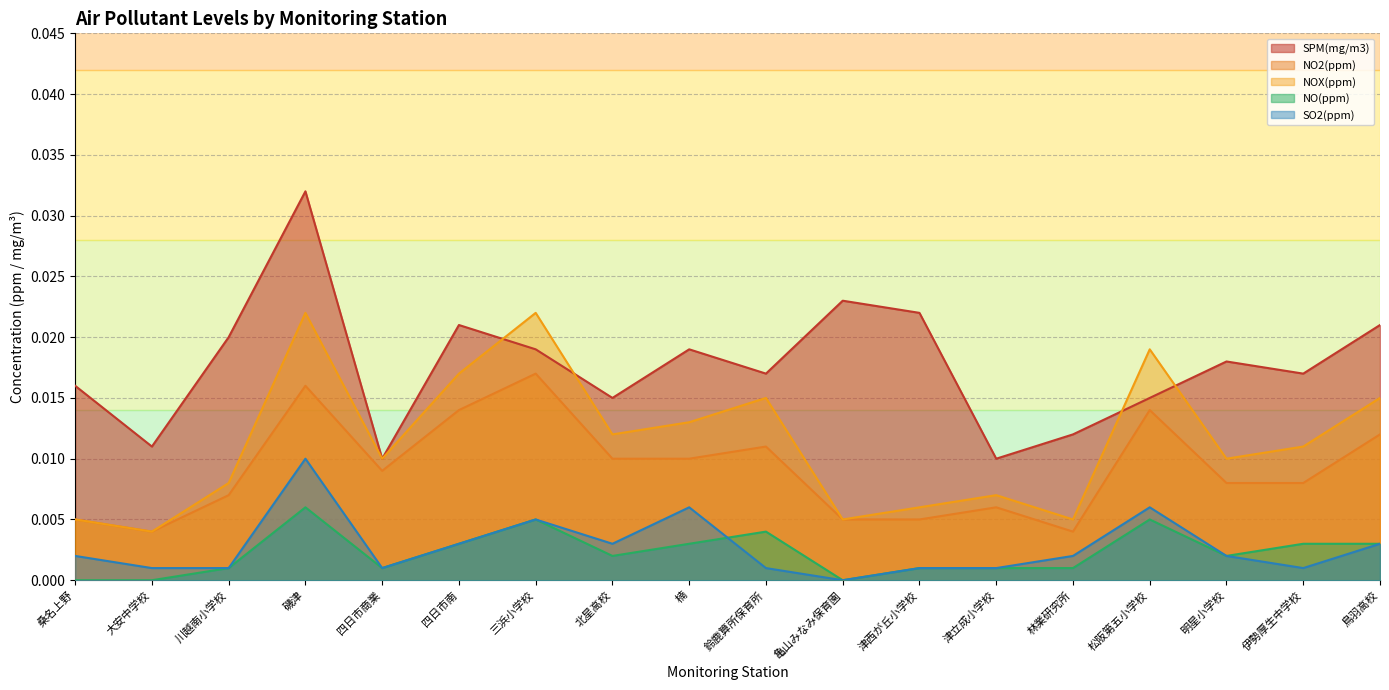

Is it true that NOX(ppm) equals 0.0 at 大安中学校?

False